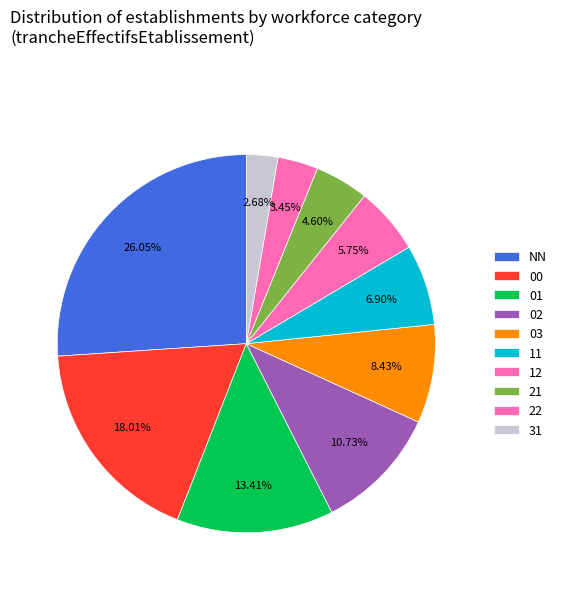

What portion of the pie excludes 11?

93.1%